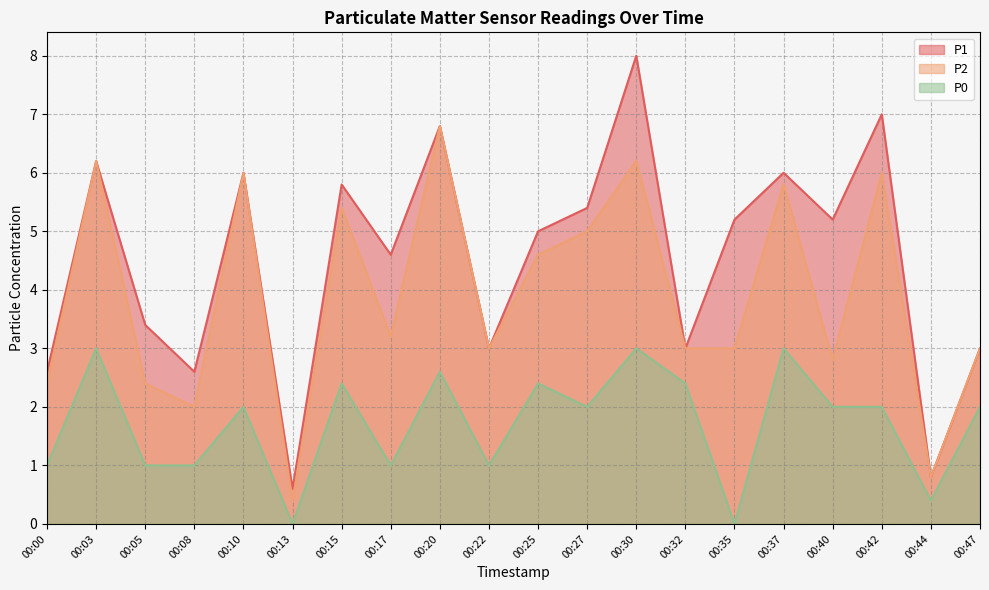

Where is the first local minimum for P0?

00:13